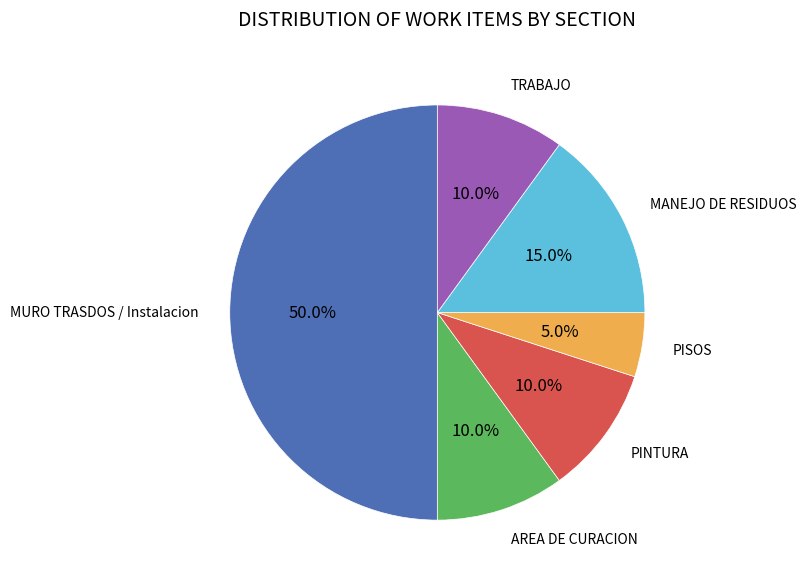

What percentage is the TRABAJO slice, to the nearest percent?

10%